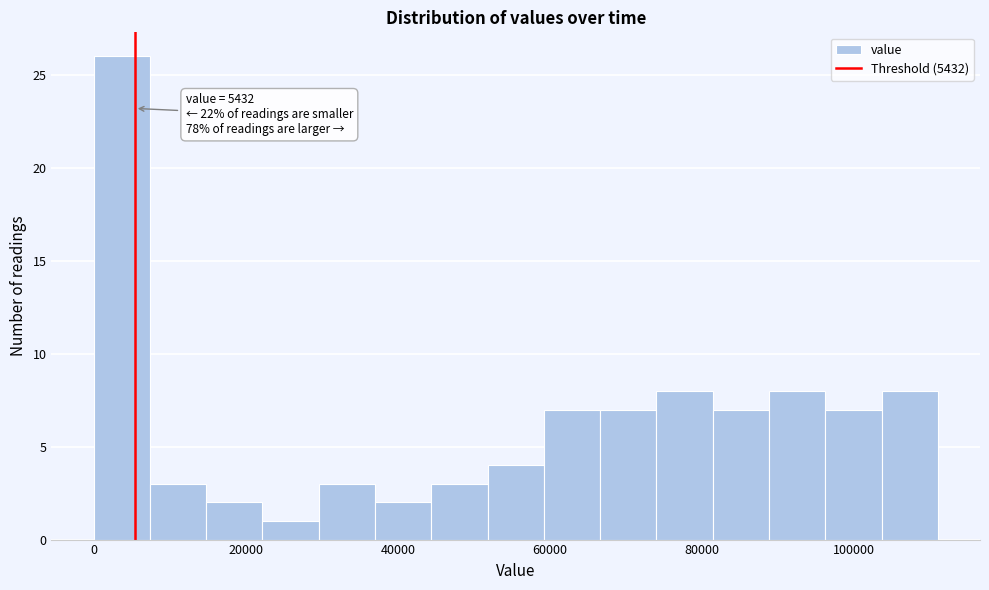

Read against the x-axis, roughly where is the centre of the tallest bar?

4000